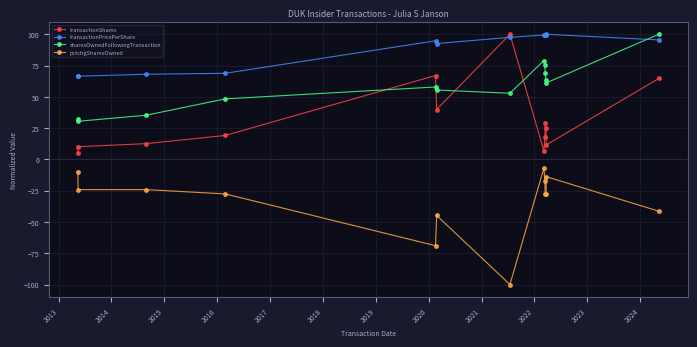

What is the average value of the transactionPricePerShare series?

88.4